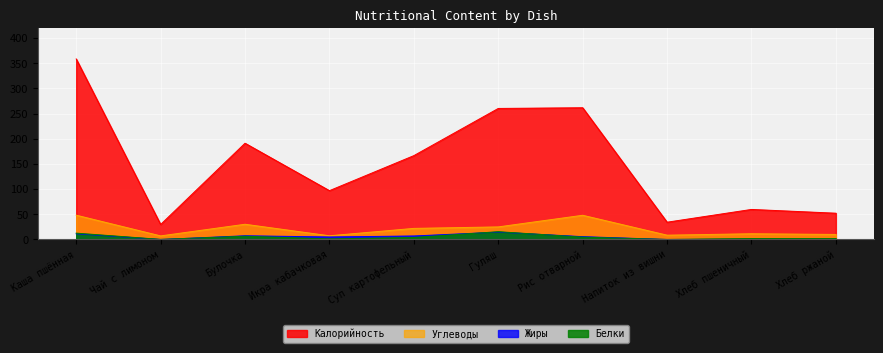

How many lines are shown in the chart?

4